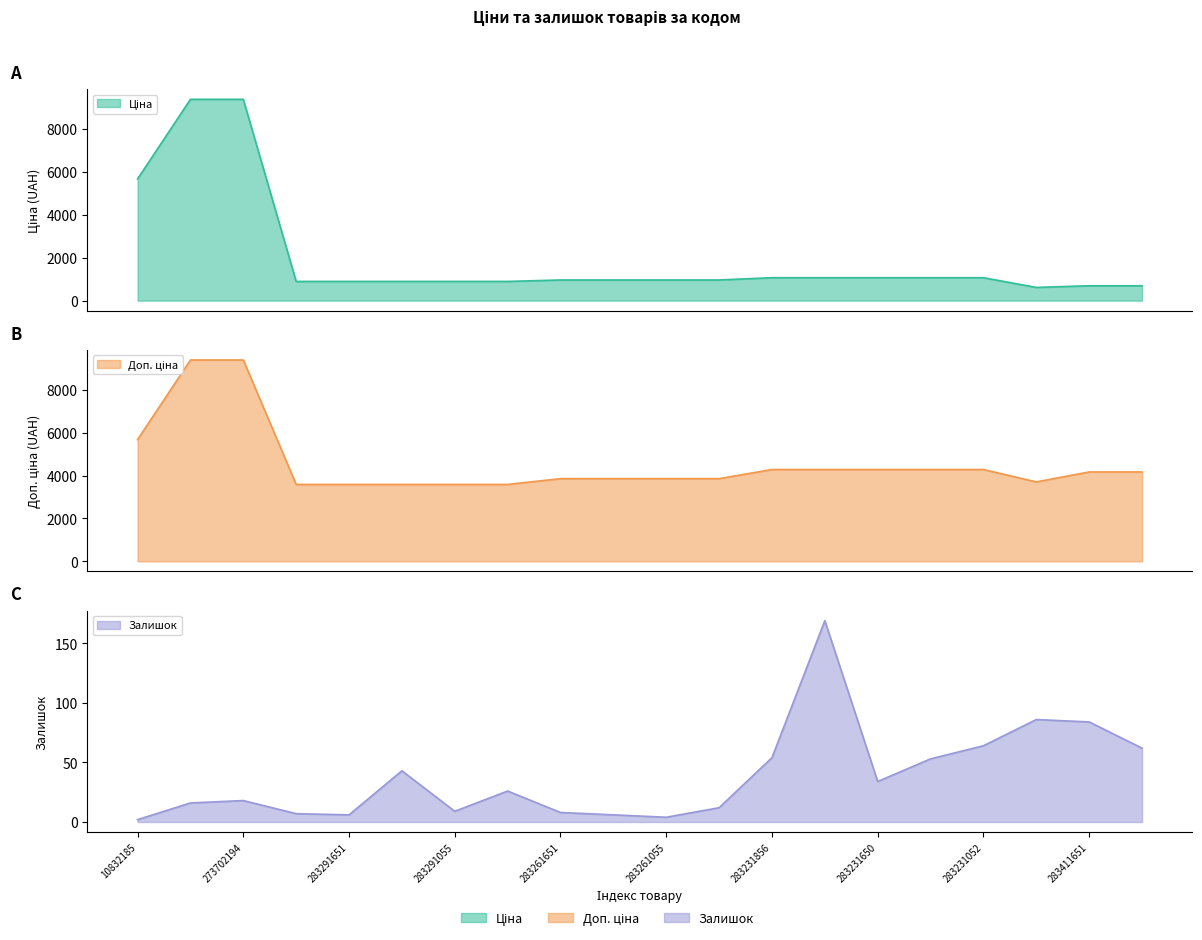

List the labels in order of Залишок value, smallest first.

10832185, 283261055, 283291651, 283261650, 283291856, 283261651, 283291055, 283261052, 273702193, 273702194, 283291052, 283231650, 283291650, 283231055, 283231856, 283411650, 283231052, 283411651, 281731856, 283231651